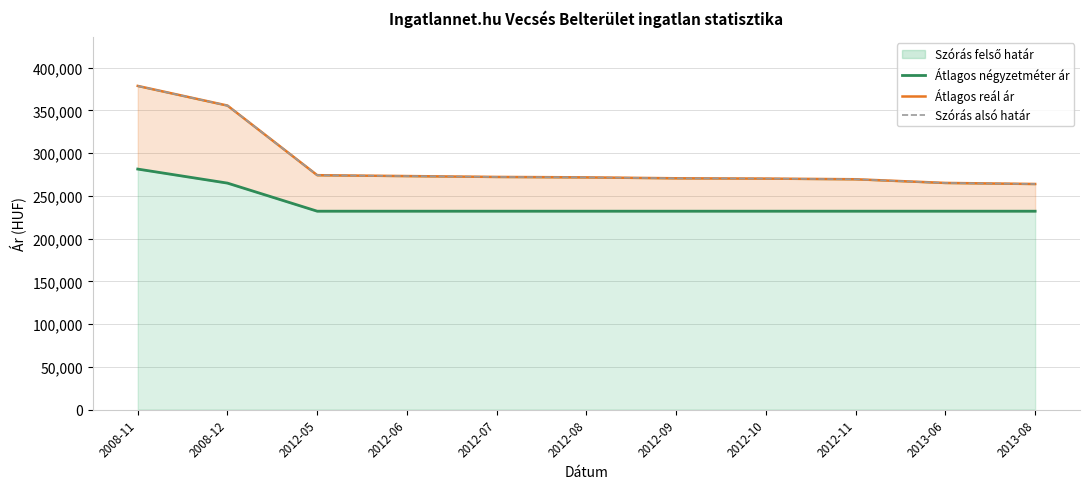

How many data points in Átlagos négyzetméter ár are above 232038?

2